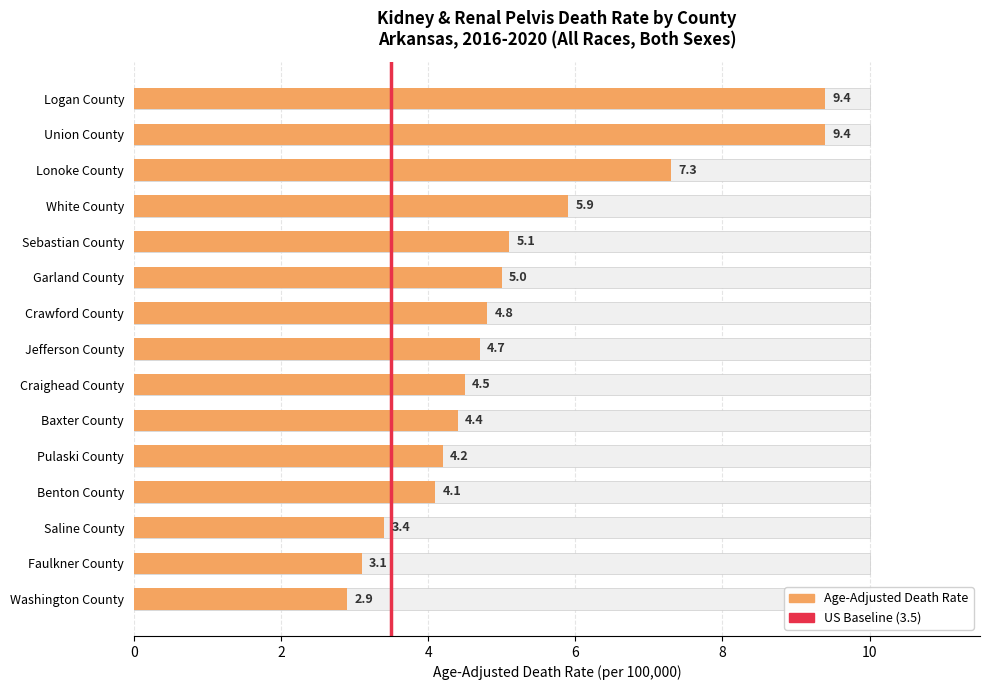

What is the average value?

5.2